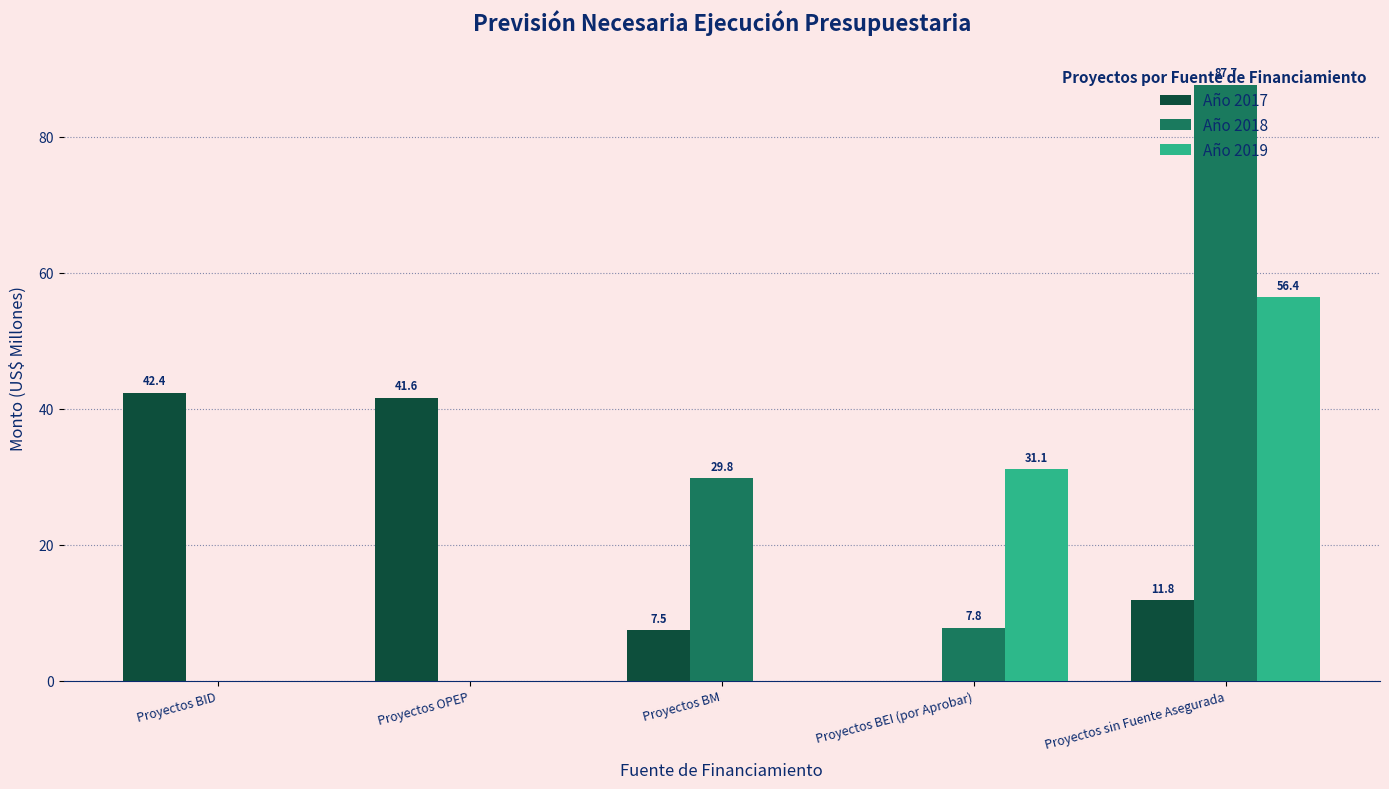

What is the sum of the Año 2017 values at Proyectos BM and Proyectos BEI (por Aprobar)?

7.5